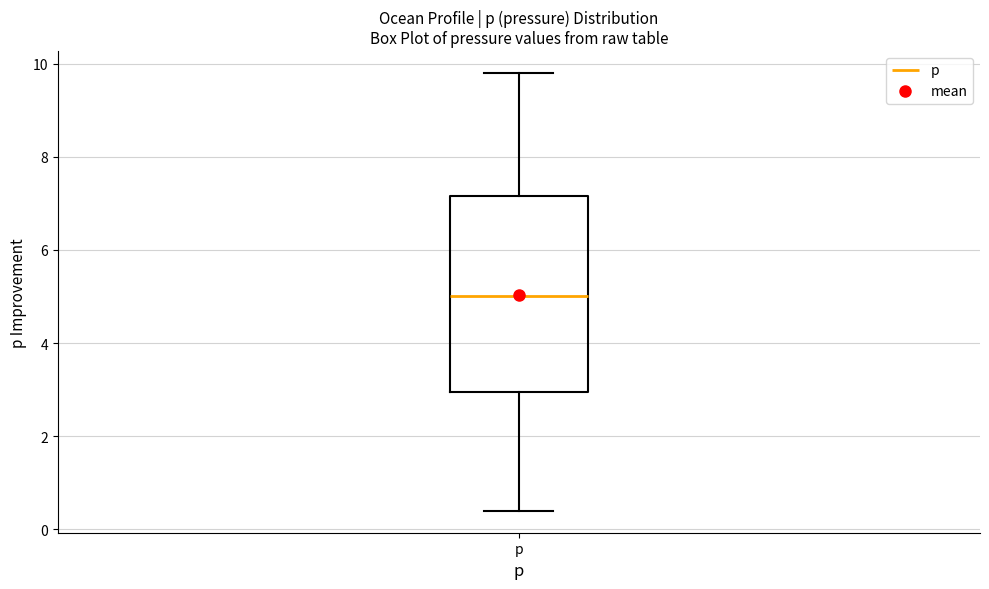

Transcribe this box plot: give where the median line is, the range the box spans, and where the two whiskers end, as read against the y-axis. The values are not printed on the chart, so give them approximately, as read against the axis.

median 5.0, box 3.0 to 7.2, whiskers 0.4 to 9.8